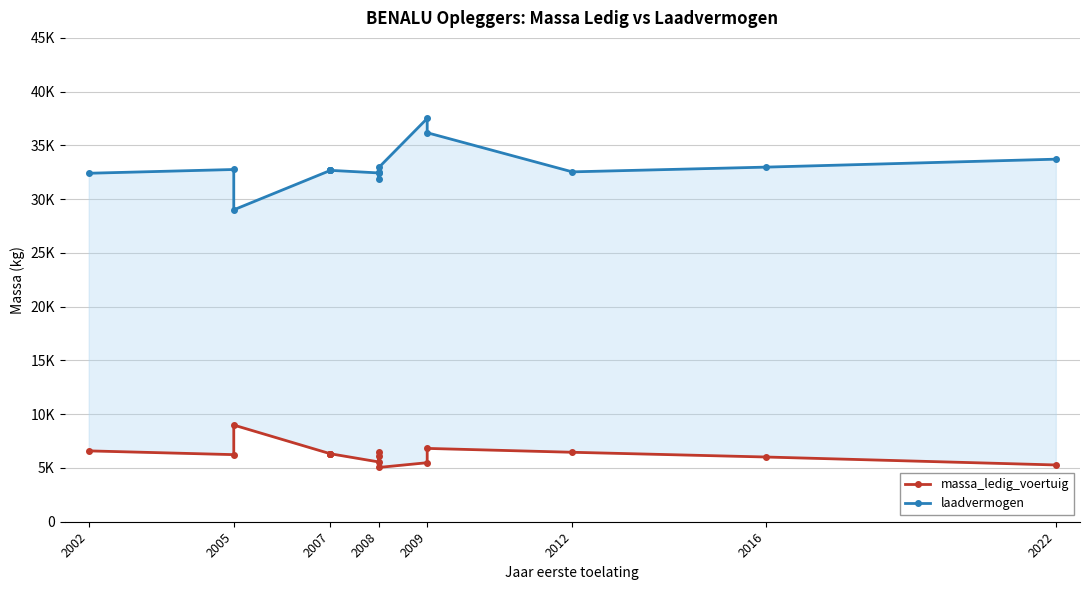

How many values in the massa_ledig_voertuig series exceed 6320?

5